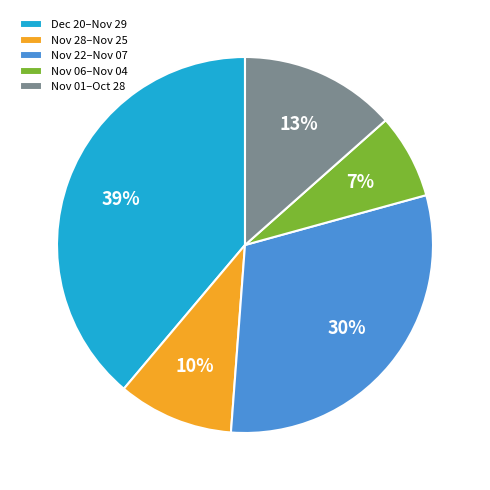

True or false: Nov 06–Nov 04 accounts for 7% of the total.

True